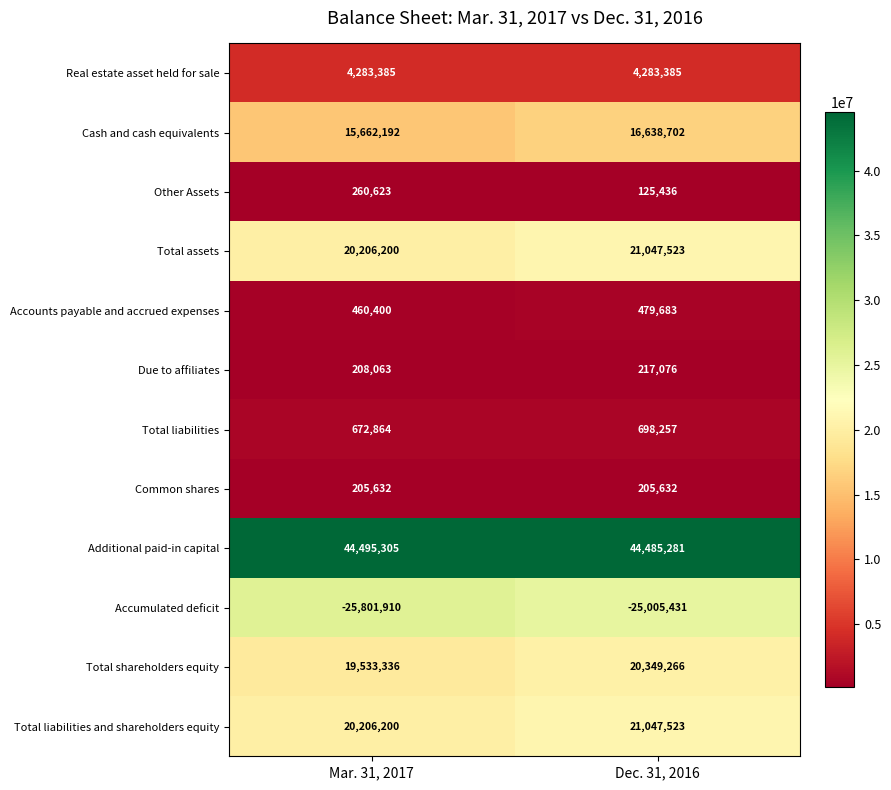

Reading left to right, extract all data points from this chart.

Real estate asset held for sale: 4283385	4283385
Cash and cash equivalents: 15662192	16638702
Other Assets: 260623	125436
Total assets: 20206200	21047523
Accounts payable and accrued expenses: 460400	479683
Due to affiliates: 208063	217076
Total liabilities: 672864	698257
Common shares: 205632	205632
Additional paid-in capital: 44495305	44485281
Accumulated deficit: -25801910	-25005431
Total shareholders equity: 19533336	20349266
Total liabilities and shareholders equity: 20206200	21047523